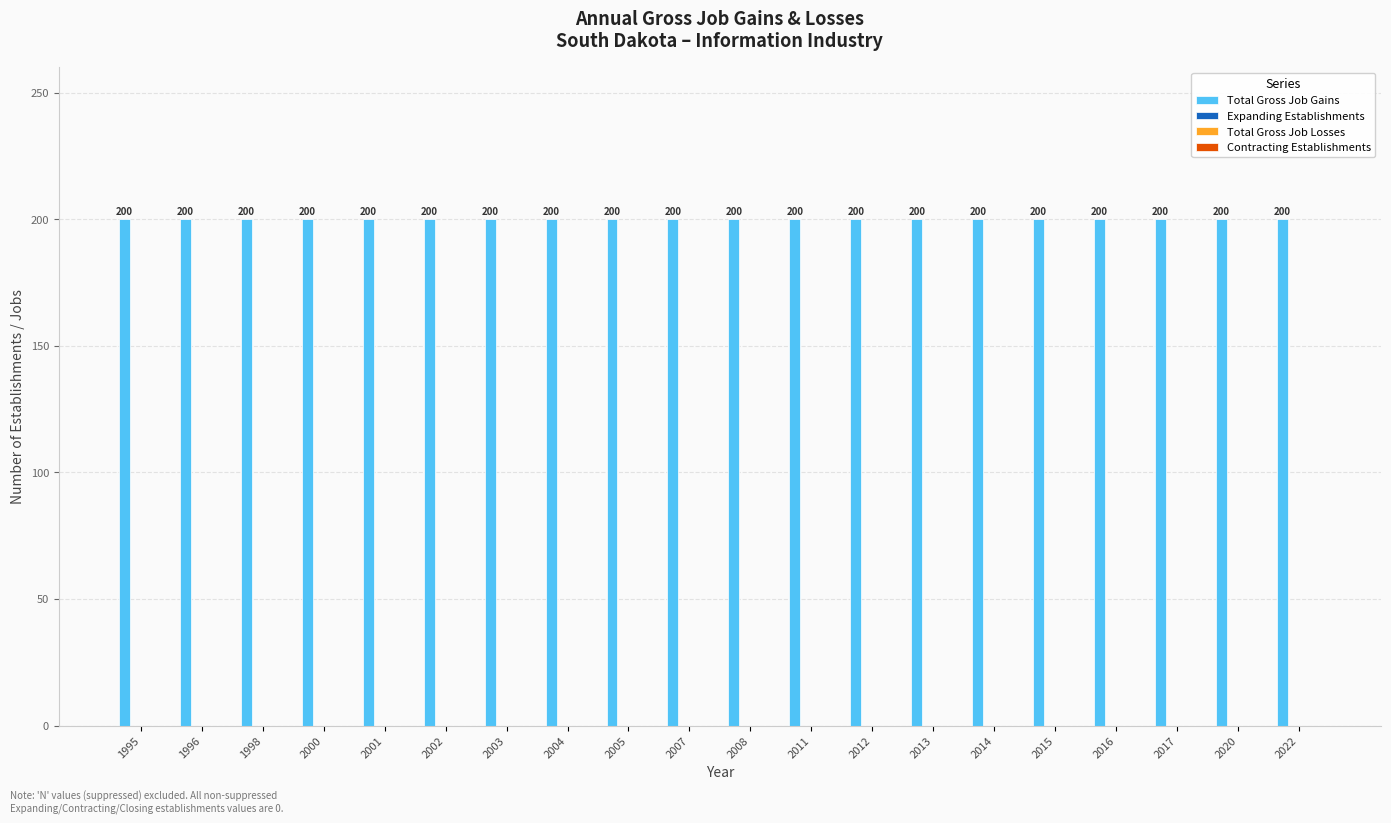

What are all the series names shown in the legend?

Total Gross Job Gains, Expanding Establishments, Total Gross Job Losses, Contracting Establishments